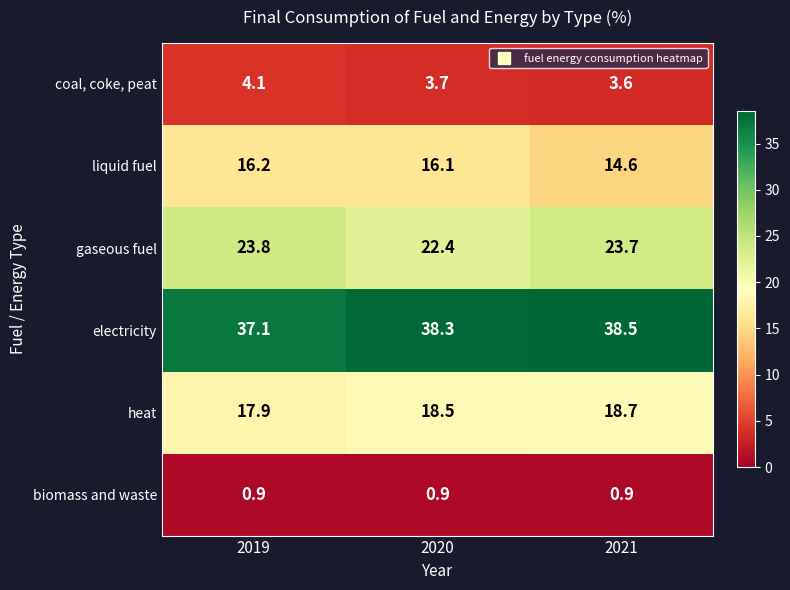

What is the total value across all series at 2019?

100.0